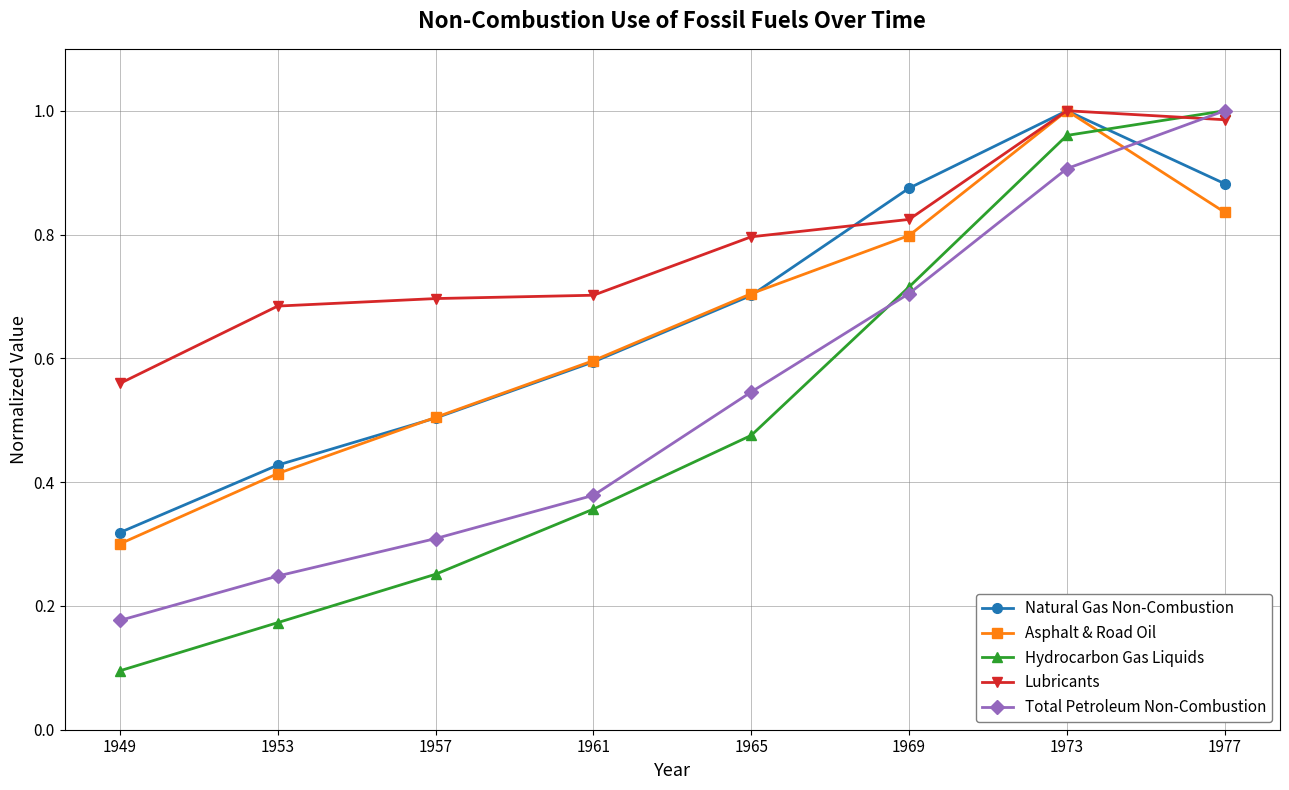

Between 1957 and 1969, which series saw the biggest shift?

Hydrocarbon Gas Liquids